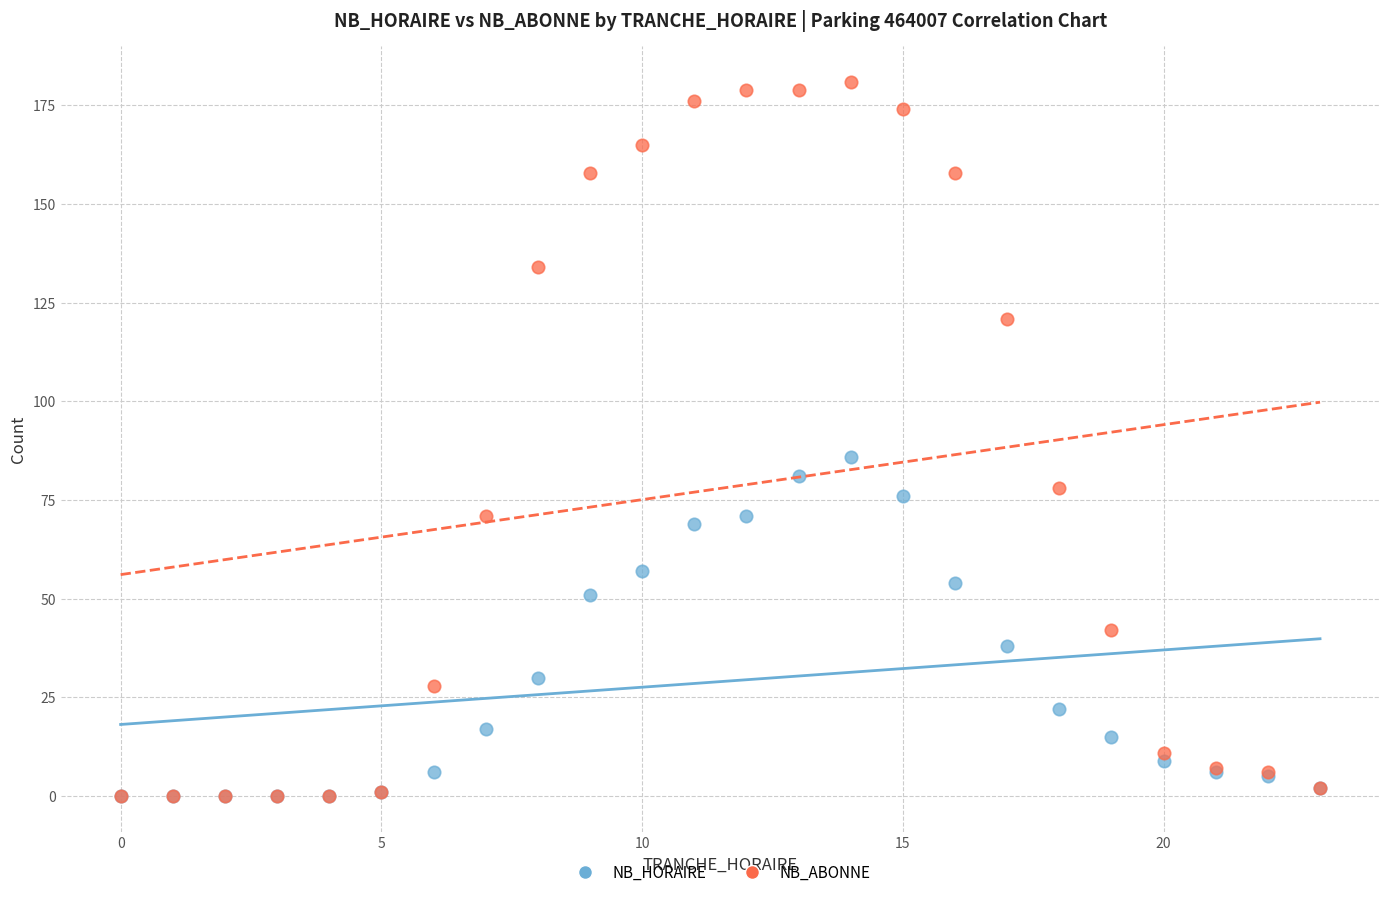

In the NB_ABONNE series, what Y value is closest to 90?

78